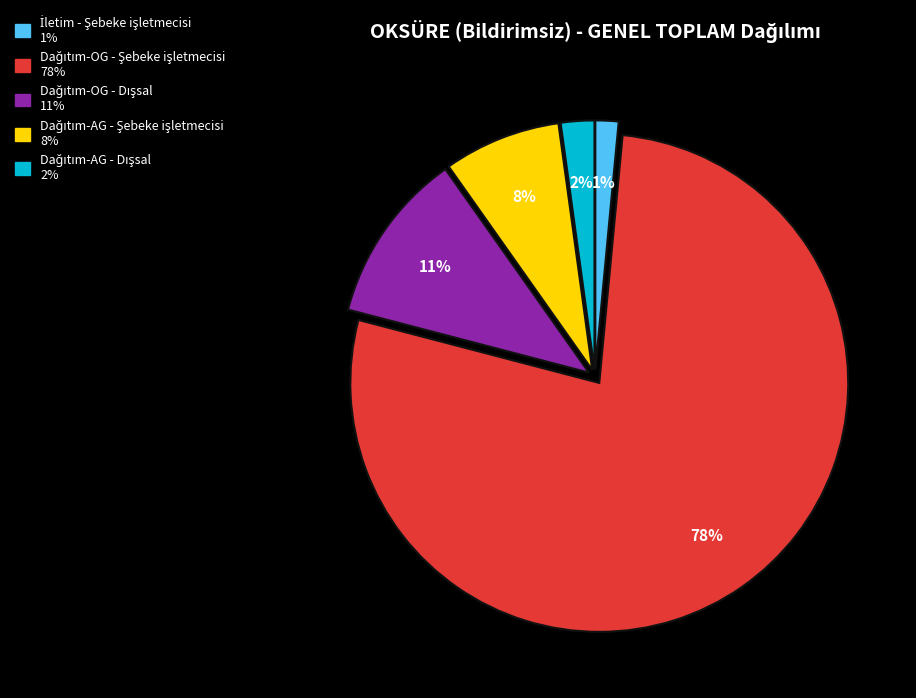

How many slices are in this pie chart?

5